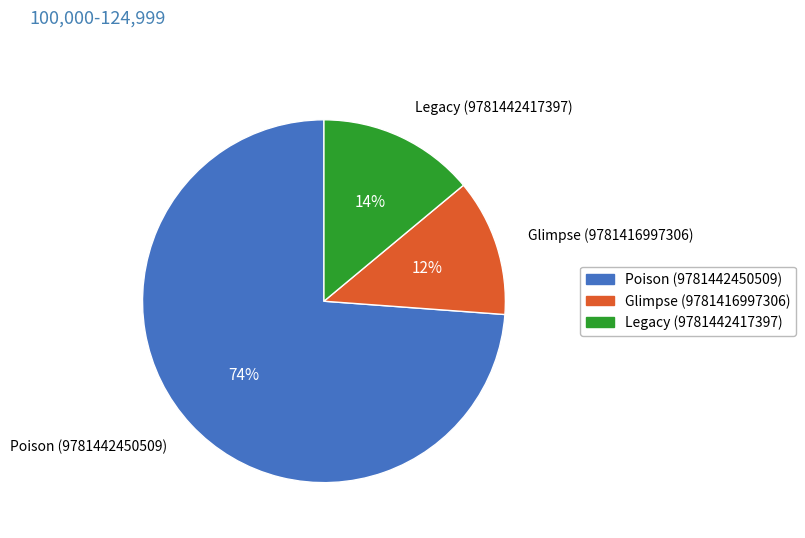

Which slice is the largest?

Poison (9781442450509)